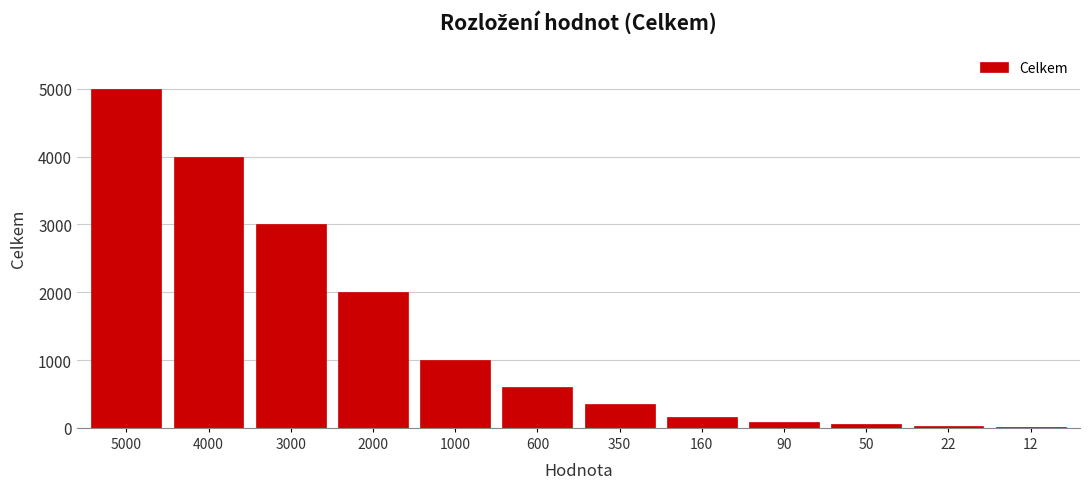

What is the sum of all values?

16284